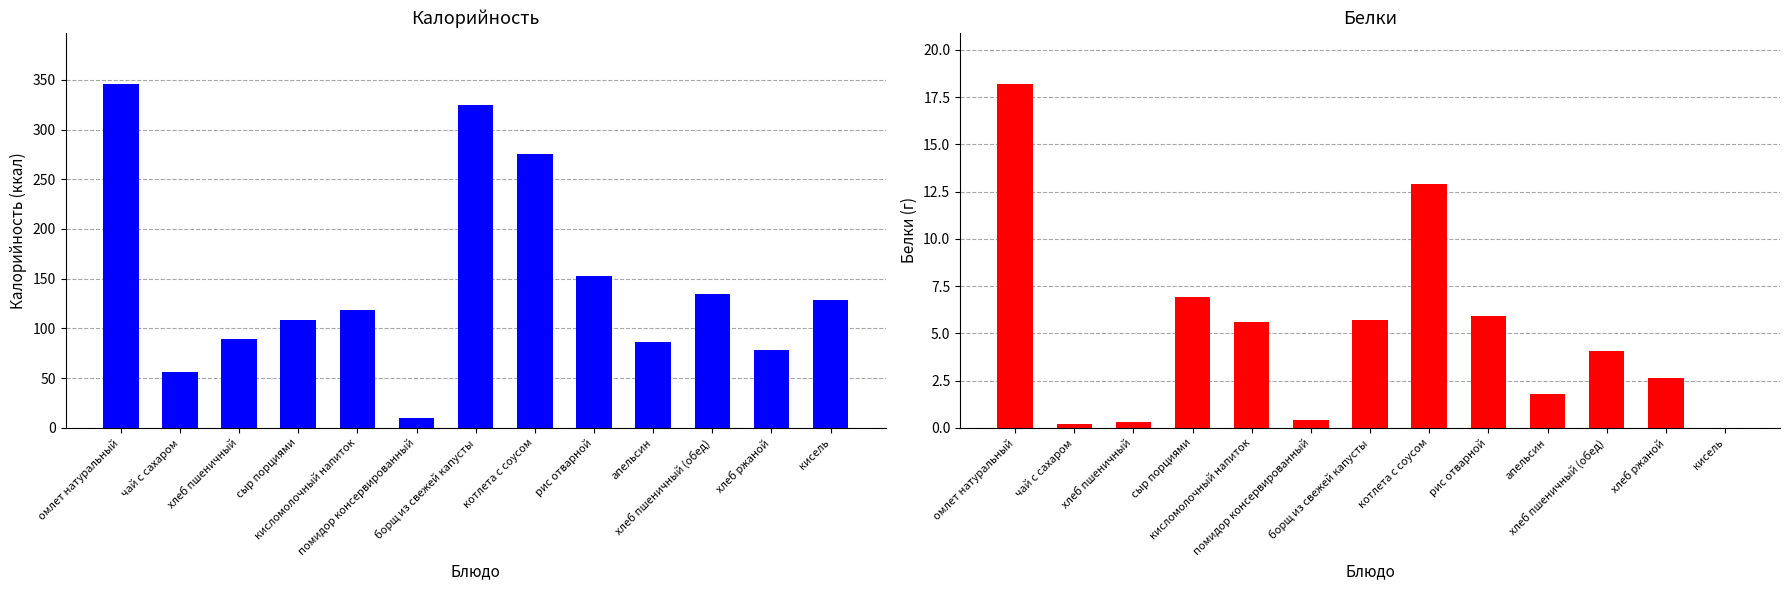

How many groups of bars are there?

13